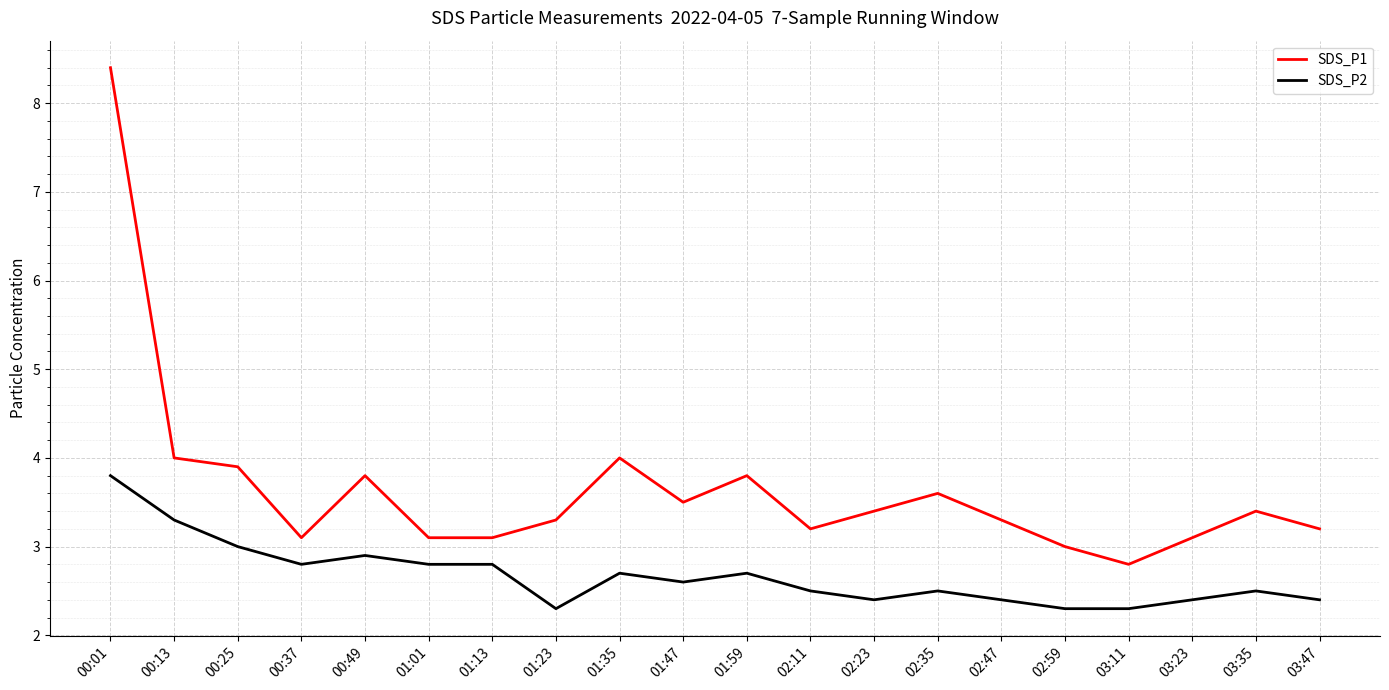

What position from the right is 00:49?

16